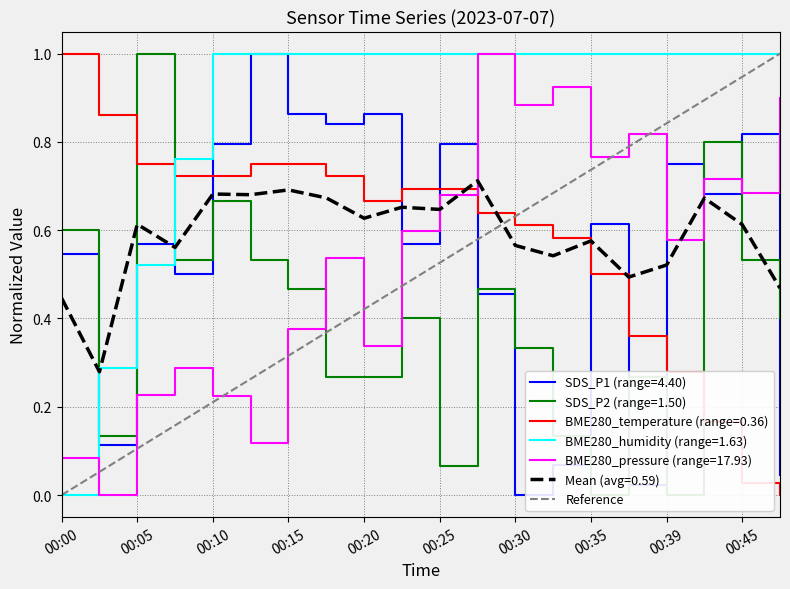

The BME280_pressure (range=17.93) series shows 0.1 at 00:05. True or false?

False